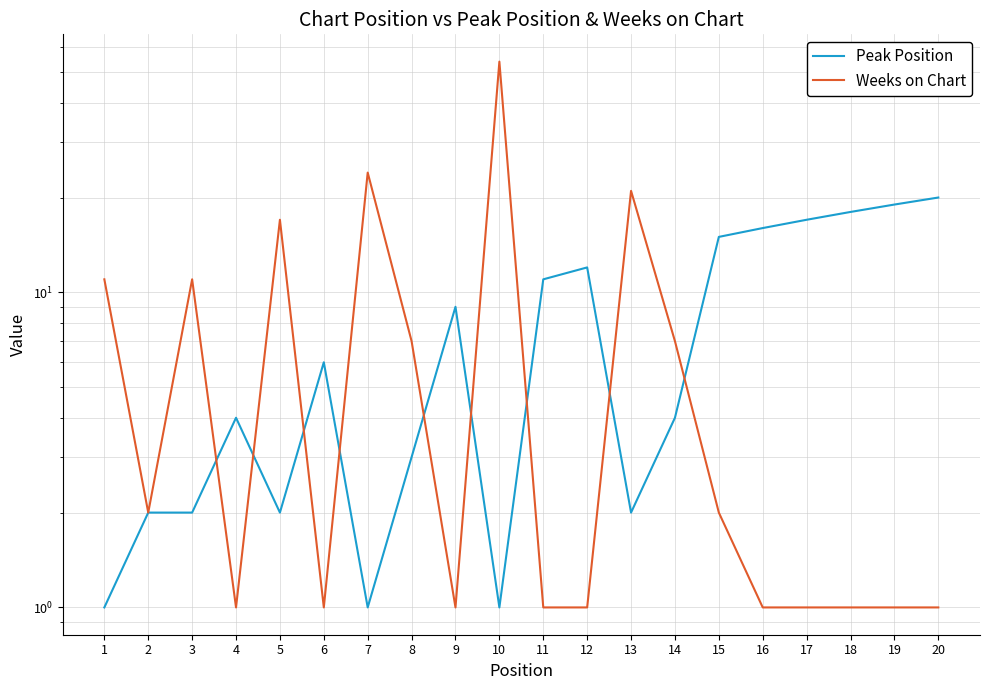

At which category is the sum across all series the highest?

10